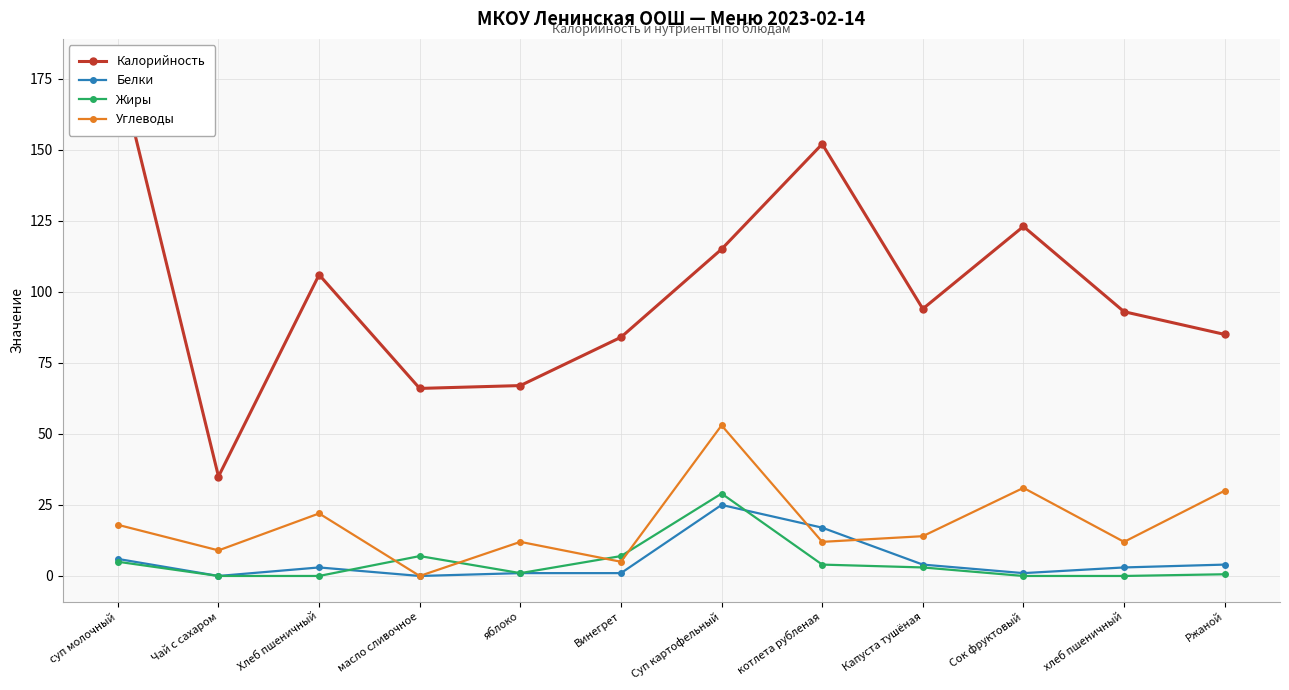

What are all the series names shown in the legend?

Калорийность, Белки, Жиры, Углеводы